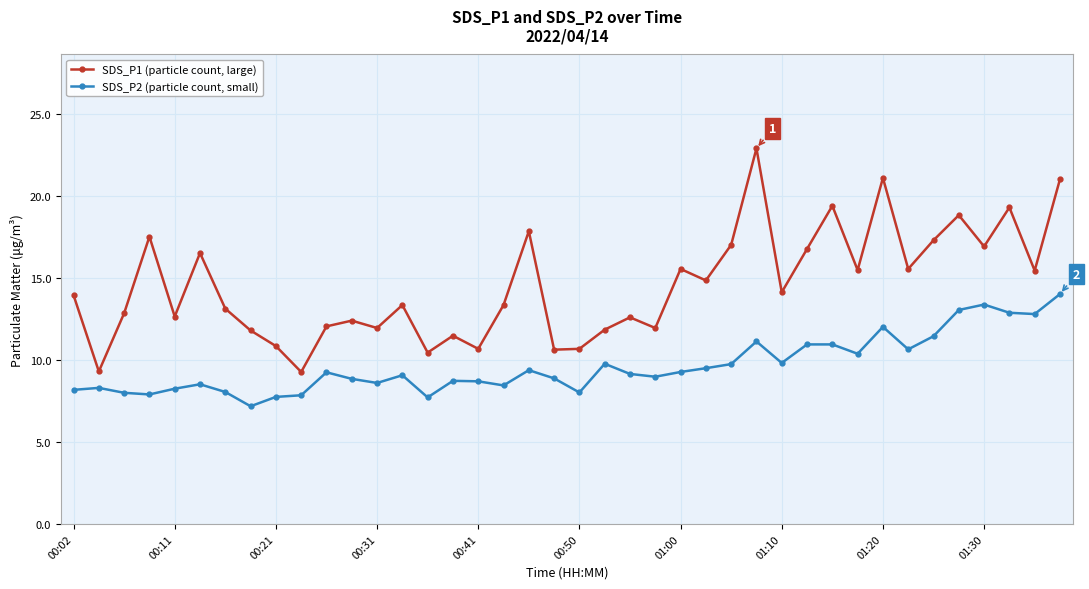

What is the highest value of the SDS_P2 (particle count, small) series?

14.0